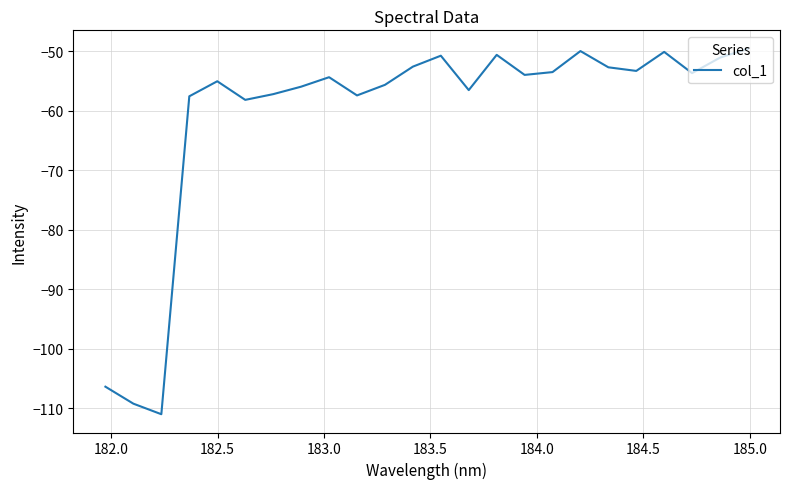

What is the maximum value shown in the chart?

-49.6